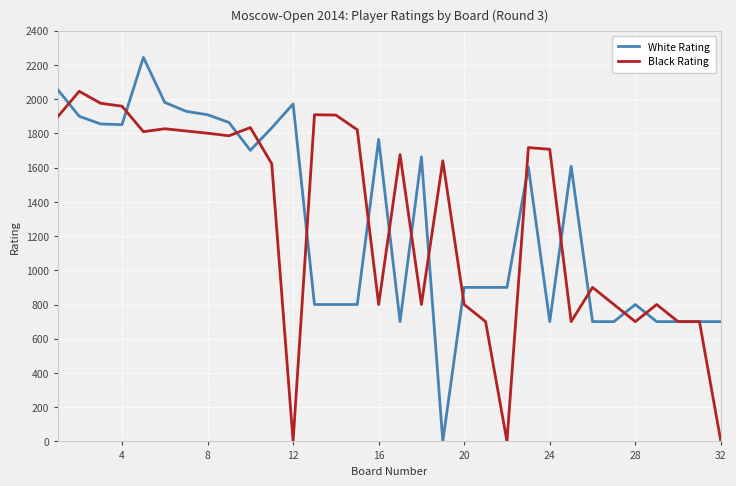

How many lines are shown in the chart?

2